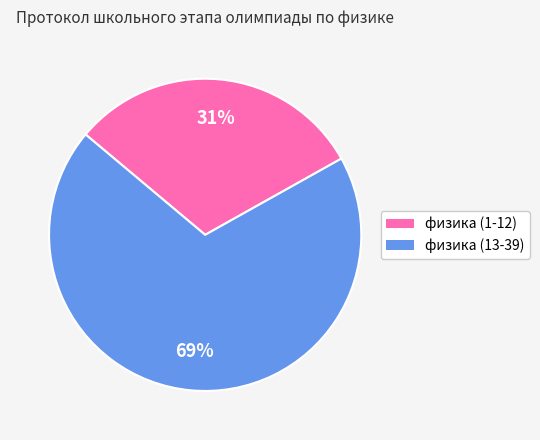

Is the sum of физика (1-12) and физика (13-39) greater than half?

Yes